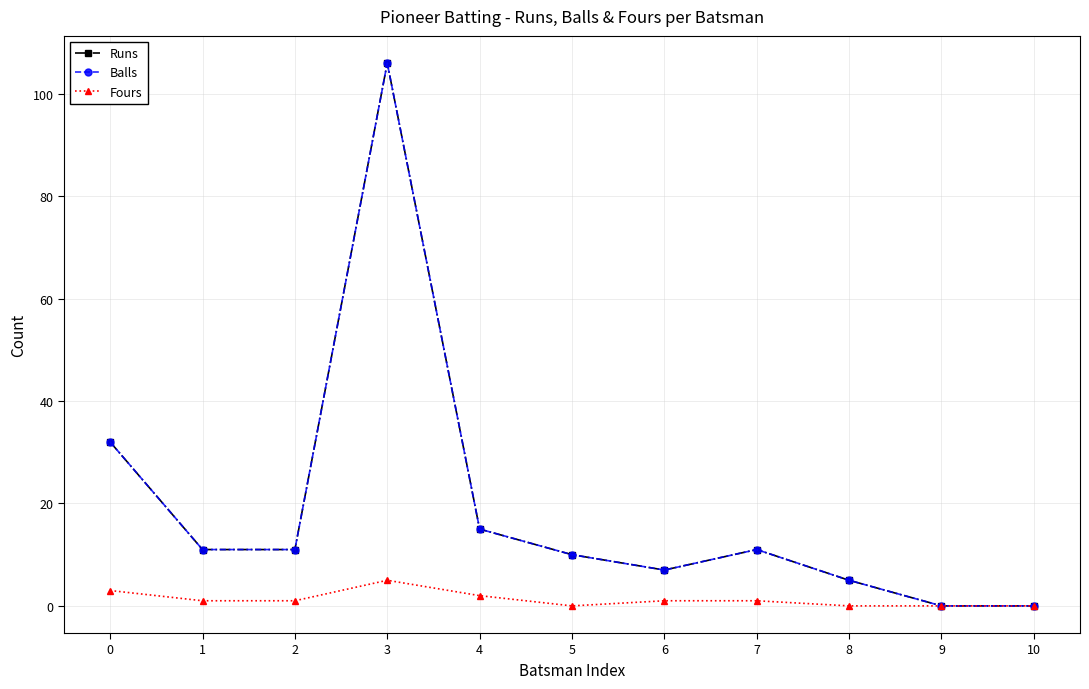

The Balls series shows 11 at 6. True or false?

False